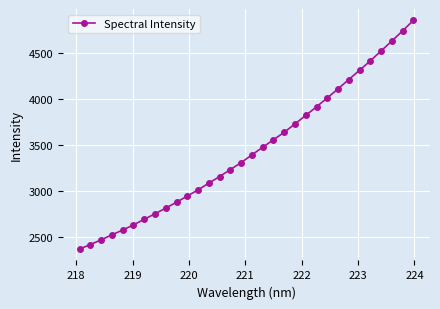

What is the value of the 19th point from the left?

3556.7